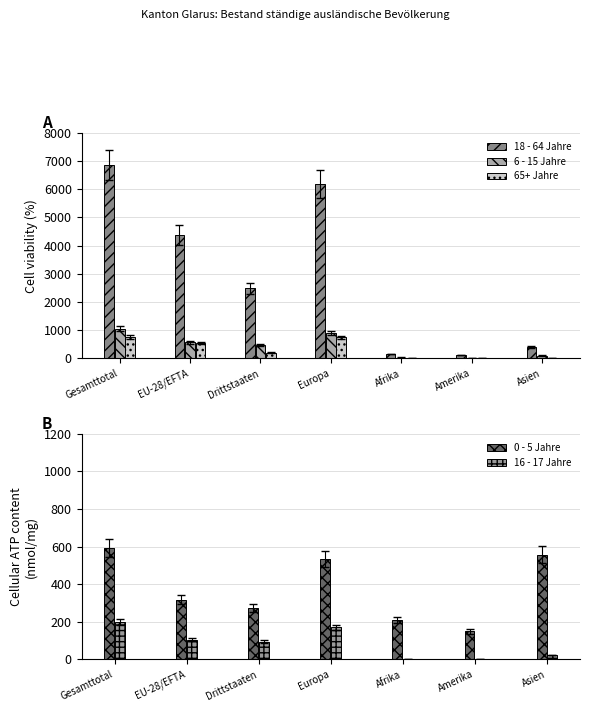

The 0 - 5 Jahre series shows 89 at Afrika. True or false?

False